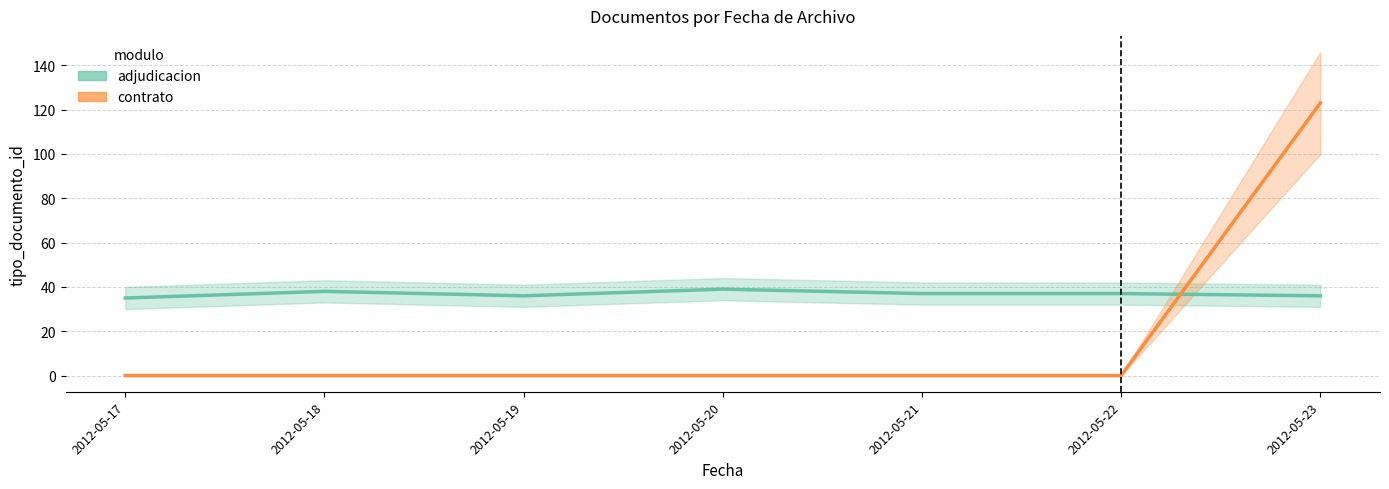

List the series in order of their overall mean, lowest first.

contrato, adjudicacion